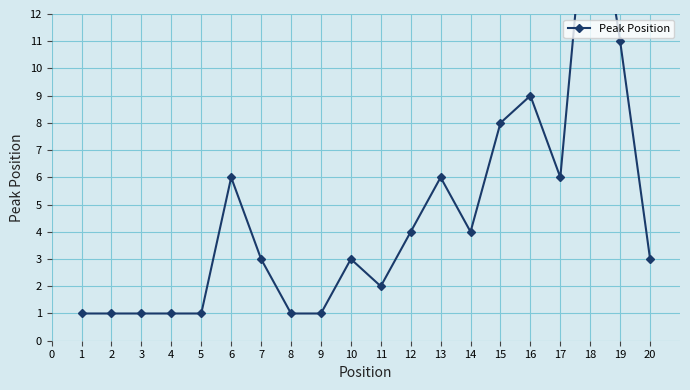

How many points are higher than both their immediate neighbors (excluding endpoints)?

5